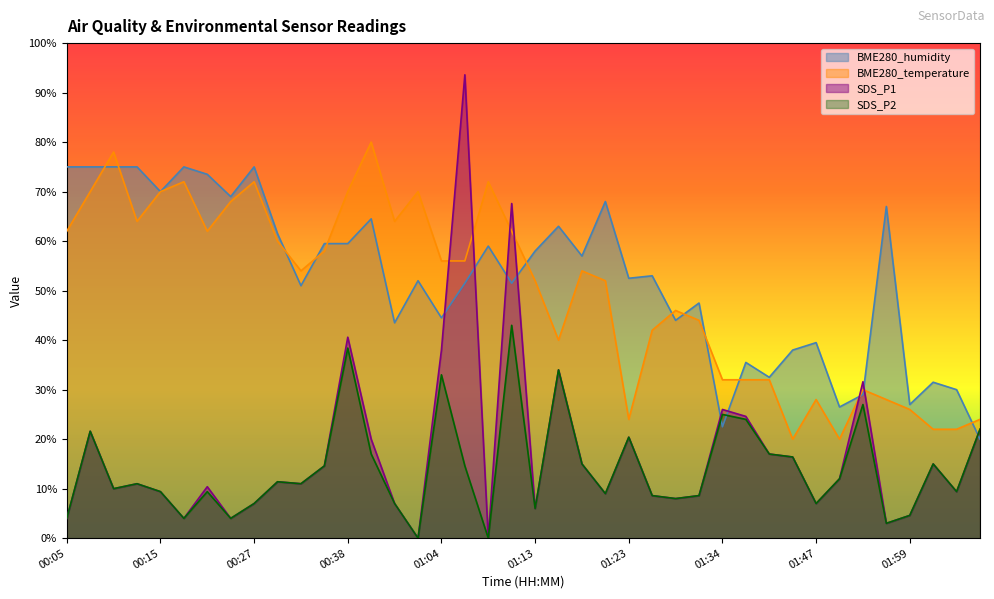

Which series changed the most between 00:07 and 00:27?

SDS_P1